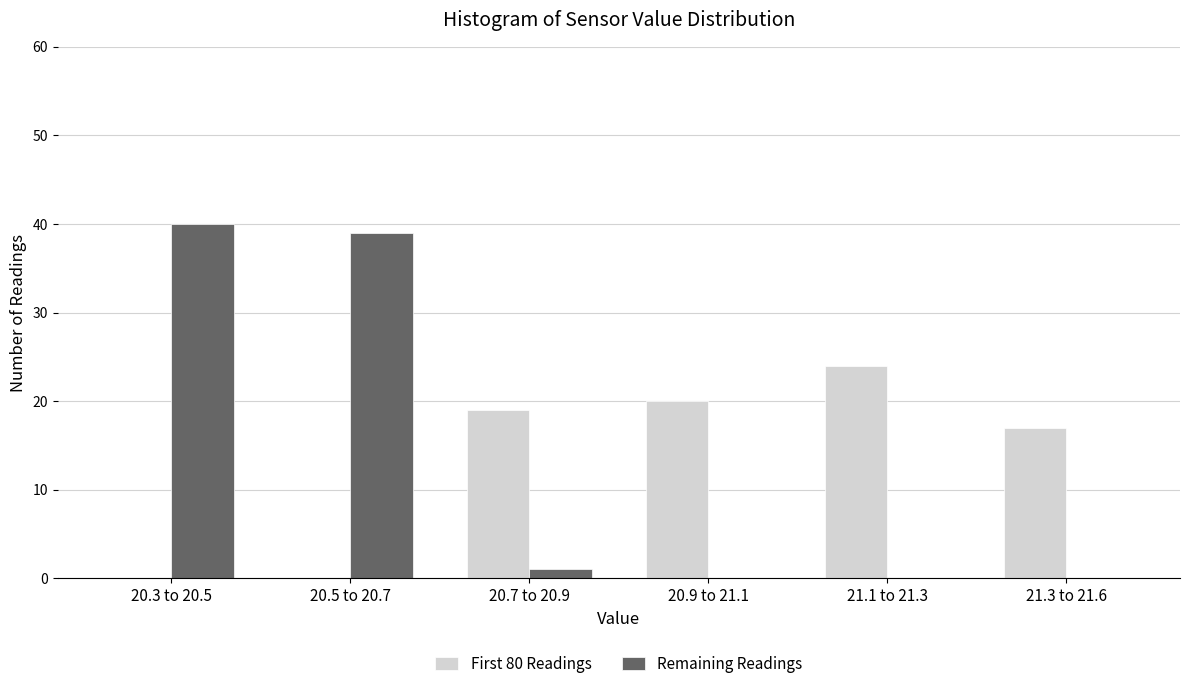

Reading left to right, transcribe all the data shown in this chart.

First 80 Readings: 20.3 to 20.5=0	20.5 to 20.7=0	20.7 to 20.9=19	20.9 to 21.1=20	21.1 to 21.3=24	21.3 to 21.6=17
Remaining Readings: 20.3 to 20.5=40	20.5 to 20.7=39	20.7 to 20.9=1	20.9 to 21.1=0	21.1 to 21.3=0	21.3 to 21.6=0